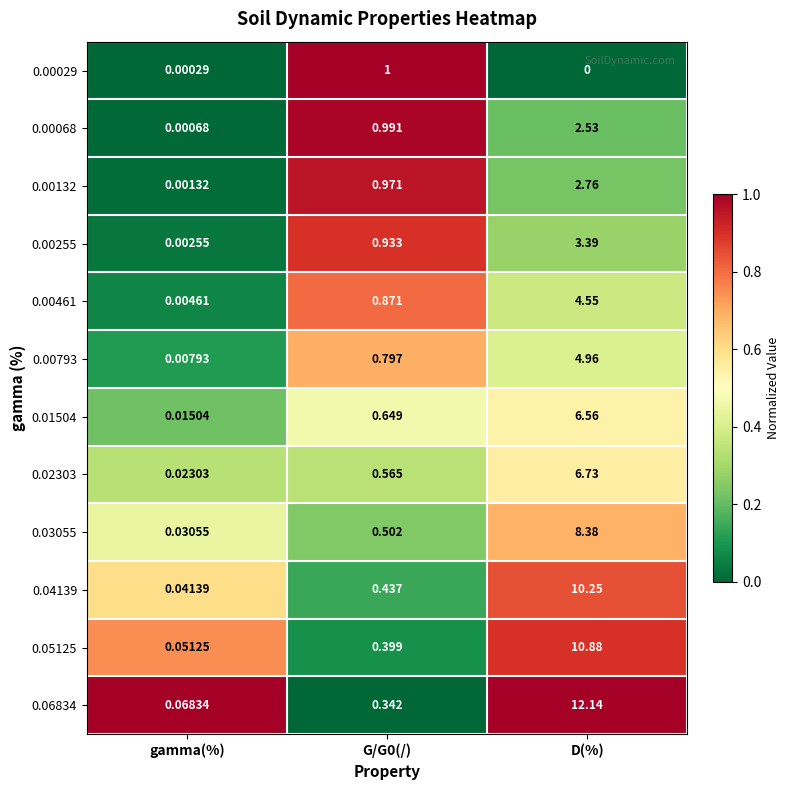

Which category has the lowest value in the 0.05125 series?

gamma(%)